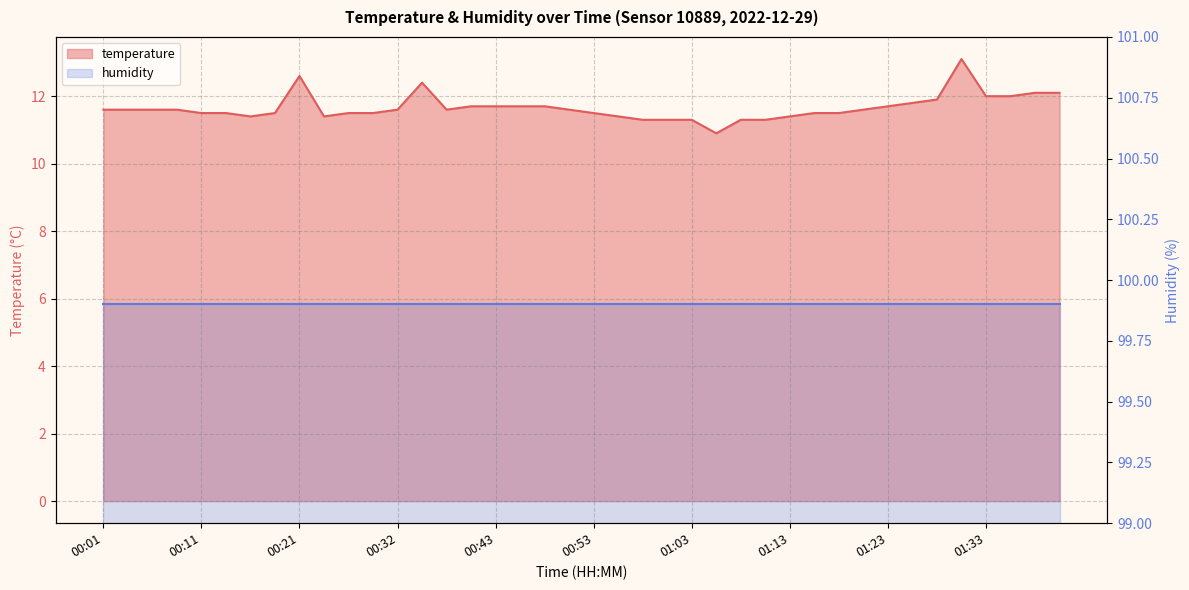

Reading left to right, list all the values displayed in this chart.

11.6	11.6	11.6	11.6	11.5	11.5	11.4	11.5	12.6	11.4	11.5	11.5	11.6	12.4	11.6	11.7	11.7	11.7	11.7	11.6	11.5	11.4	11.3	11.3	11.3	10.9	11.3	11.3	11.4	11.5	11.5	11.6	11.7	11.8	11.9	13.1	12.0	12.0	12.1	12.1